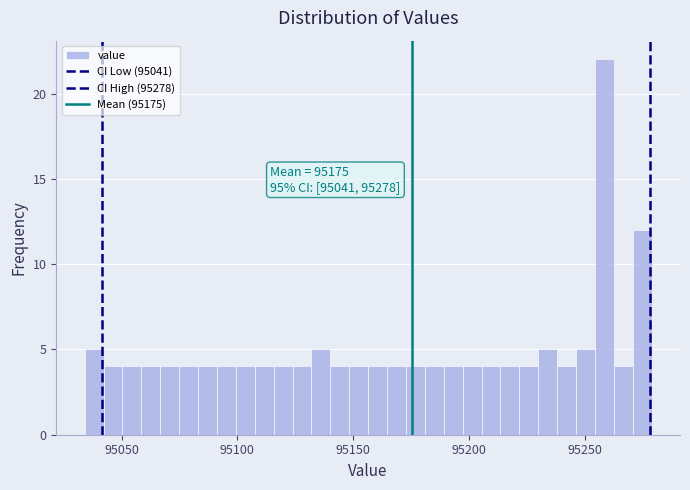

Around what value on the x-axis is the tallest bar? Give the approximate position of its centre, as read against the axis.

95260